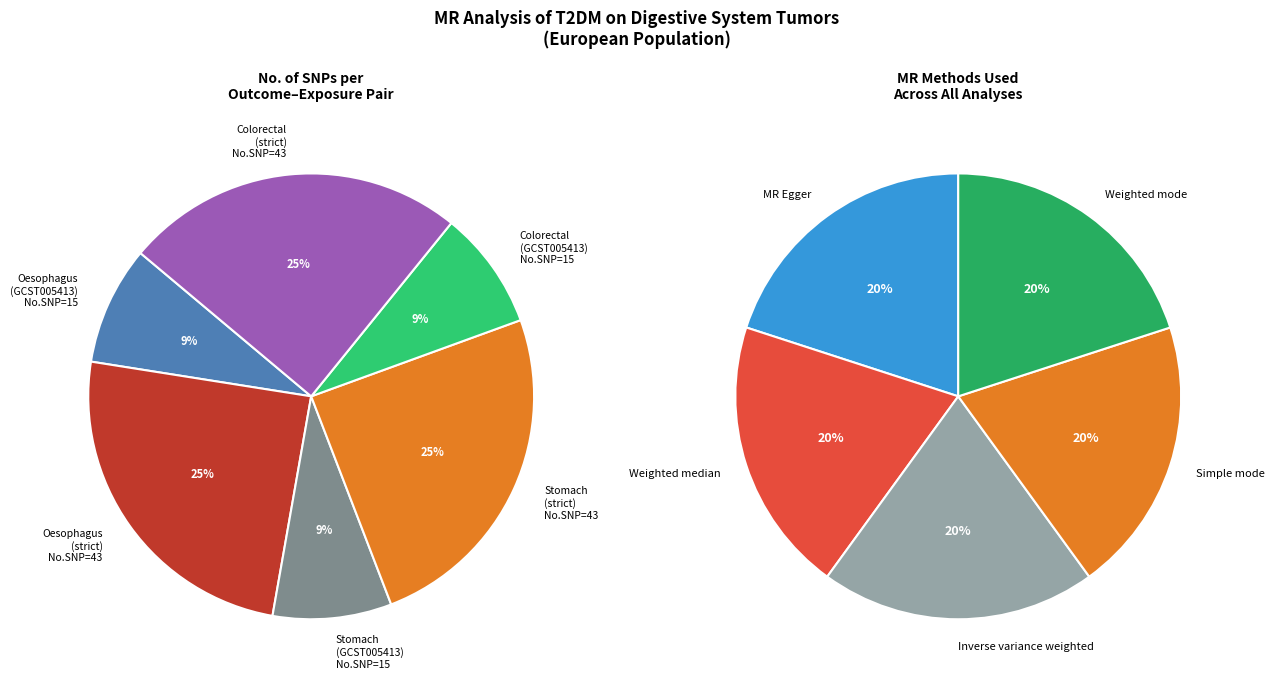

Which slice is the largest?

Stomach
(T2DM strict)